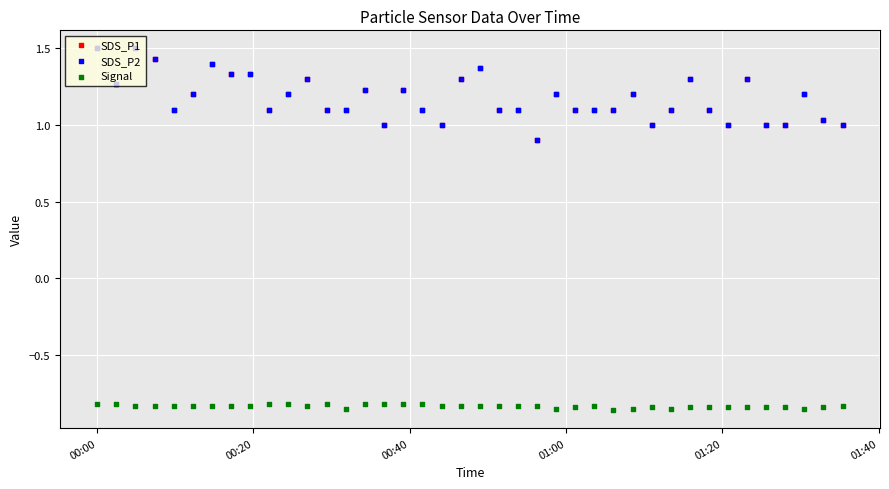

Which series contains the lowest Y value?

Signal